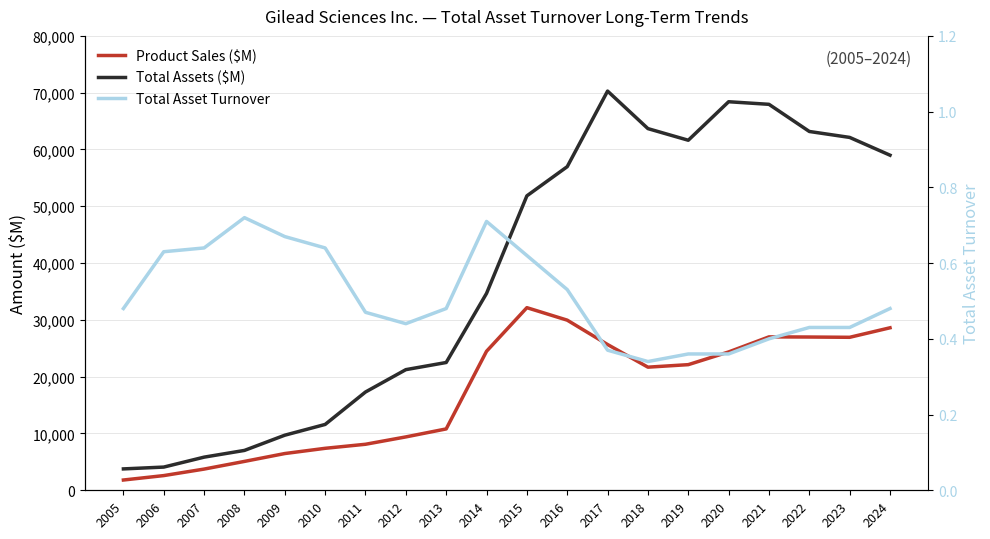

What is the sum of all Total Asset Turnover values?

10.2